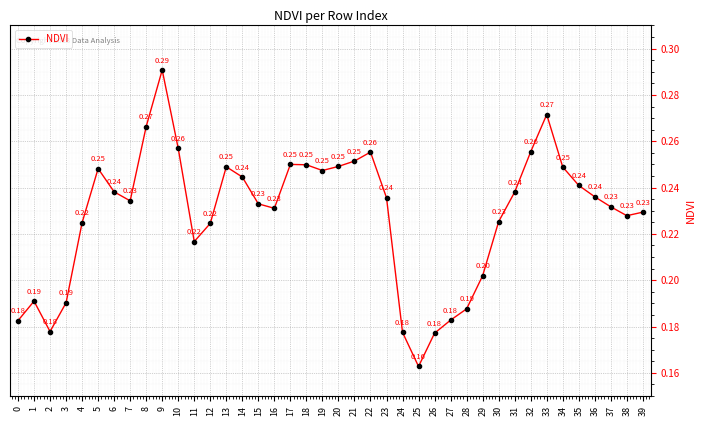

How many interior local valleys (lower than both neighbors) does the data have?

7